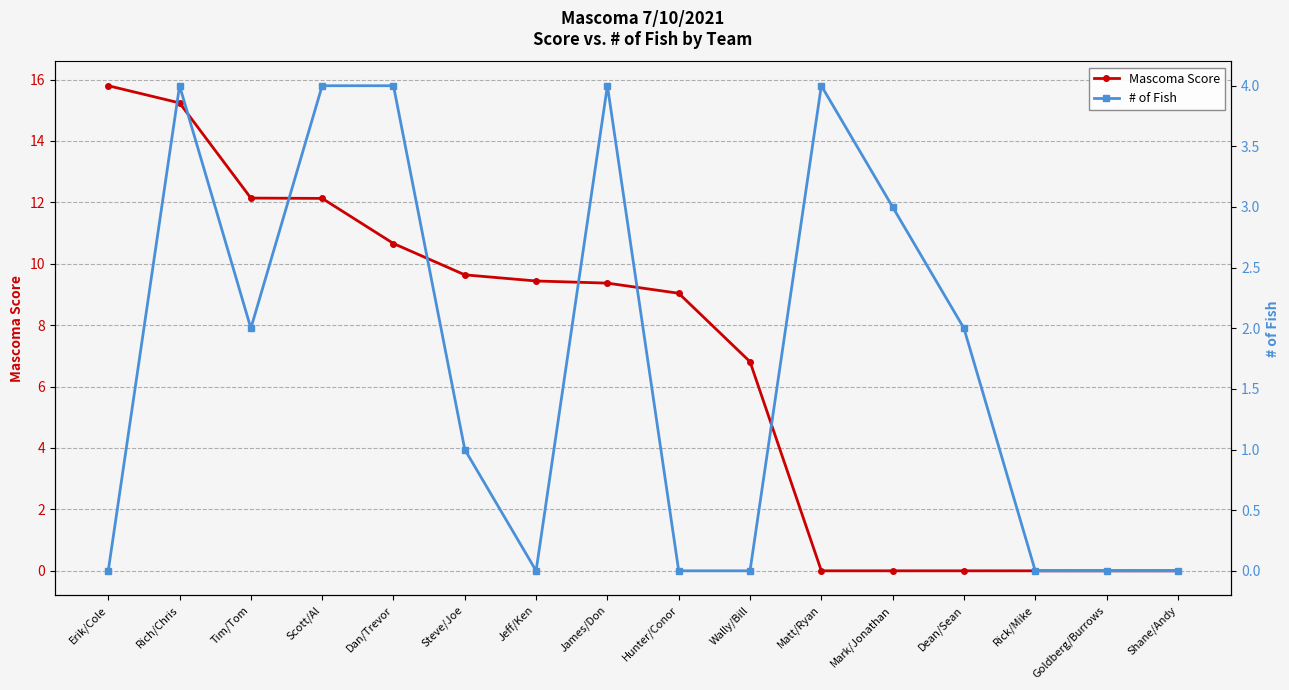

Which category has the lowest value in the Mascoma Score series?

Matt/Ryan